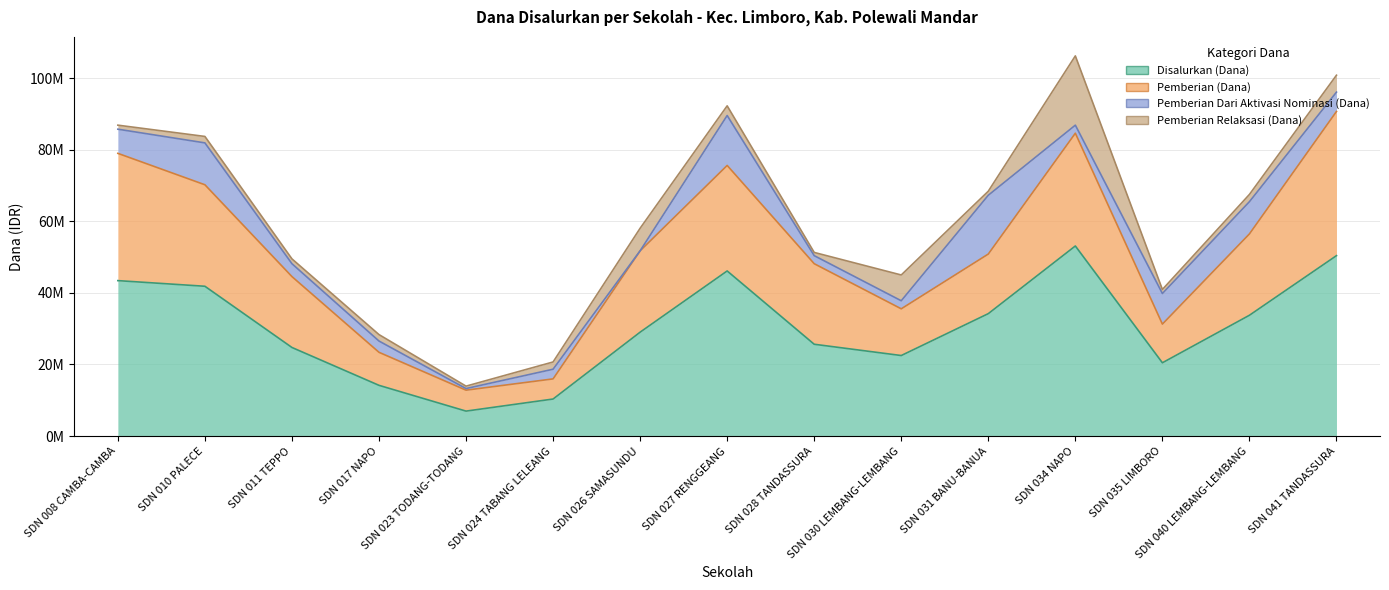

Between SD NEGERI 023 TODANG-TODANG and SD NEGERI 035 LIMBORO, which is larger?

SD NEGERI 035 LIMBORO